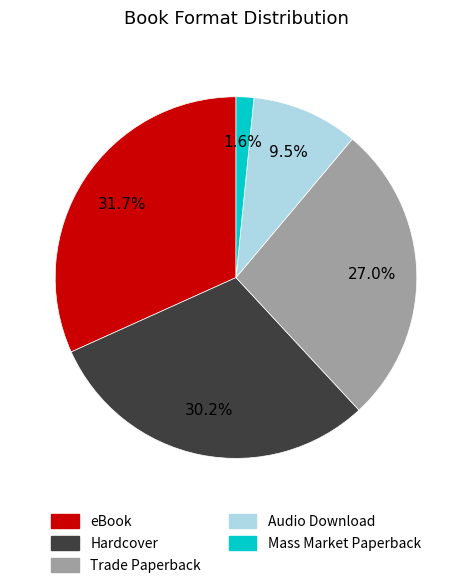

Is Mass Market Paperback the majority of the pie?

No